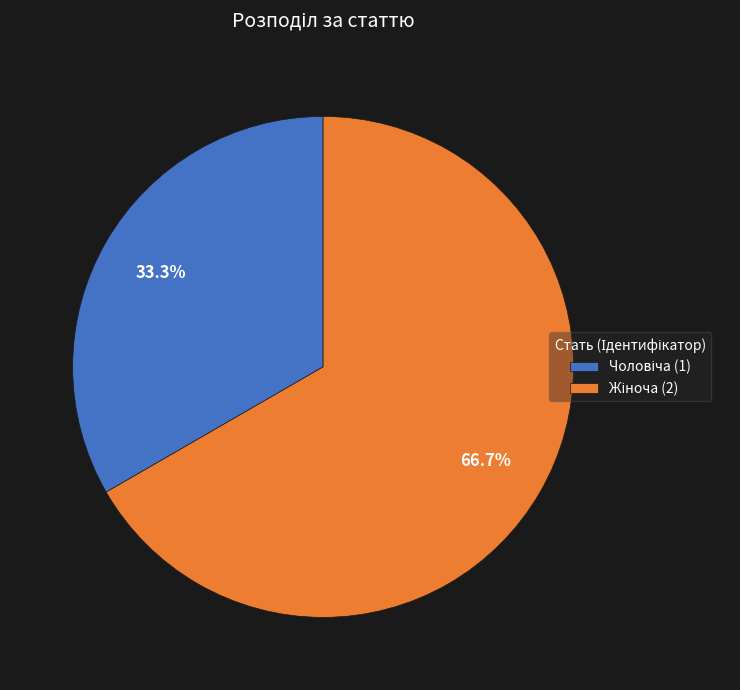

How many slices are in this pie chart?

2